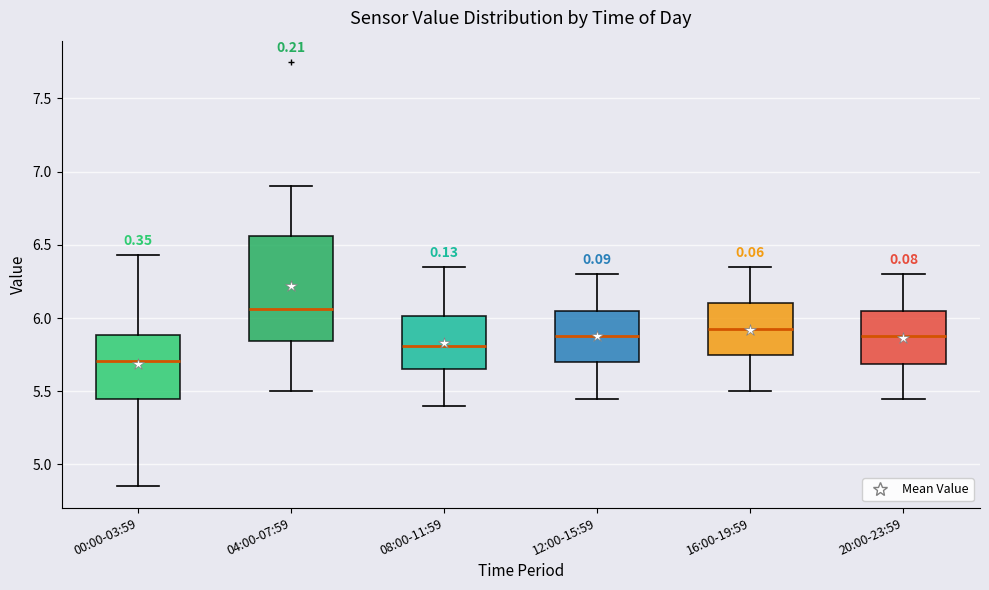

Reading left to right, read every box against the y-axis: the position of its median line, the range the box covers, and the ends of its whiskers. The values are not printed on the chart, so give them approximately, as read against the axis.

00:00-03:59: median 5.70, box 5.45 to 5.90, whiskers 4.85 to 6.45
04:00-07:59: median 6.05, box 5.85 to 6.55, whiskers 5.50 to 6.90
08:00-11:59: median 5.80, box 5.65 to 6.00, whiskers 5.40 to 6.35
12:00-15:59: median 5.90, box 5.70 to 6.05, whiskers 5.45 to 6.30
16:00-19:59: median 5.95, box 5.75 to 6.10, whiskers 5.50 to 6.35
20:00-23:59: median 5.90, box 5.70 to 6.05, whiskers 5.45 to 6.30